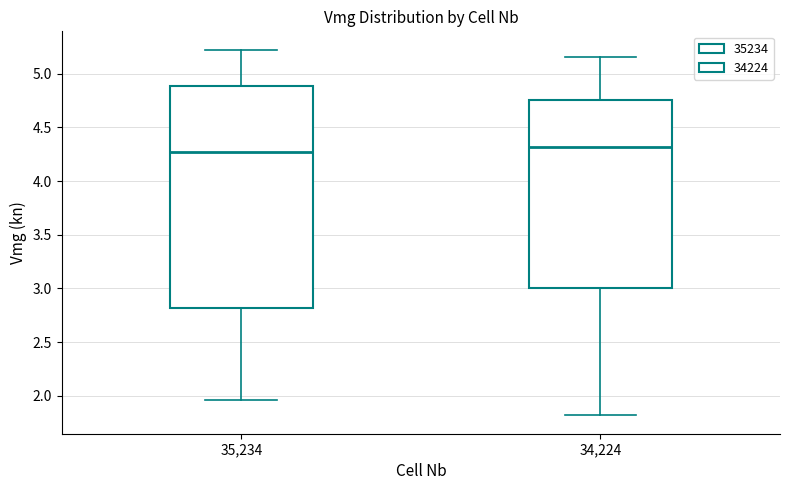

Reading left to right, read every box against the y-axis: the position of its median line, the range the box covers, and the ends of its whiskers. The values are not printed on the chart, so give them approximately, as read against the axis.

35,234: median 4.25, box 2.80 to 4.90, whiskers 1.95 to 5.20
34,224: median 4.30, box 3.00 to 4.75, whiskers 1.80 to 5.15